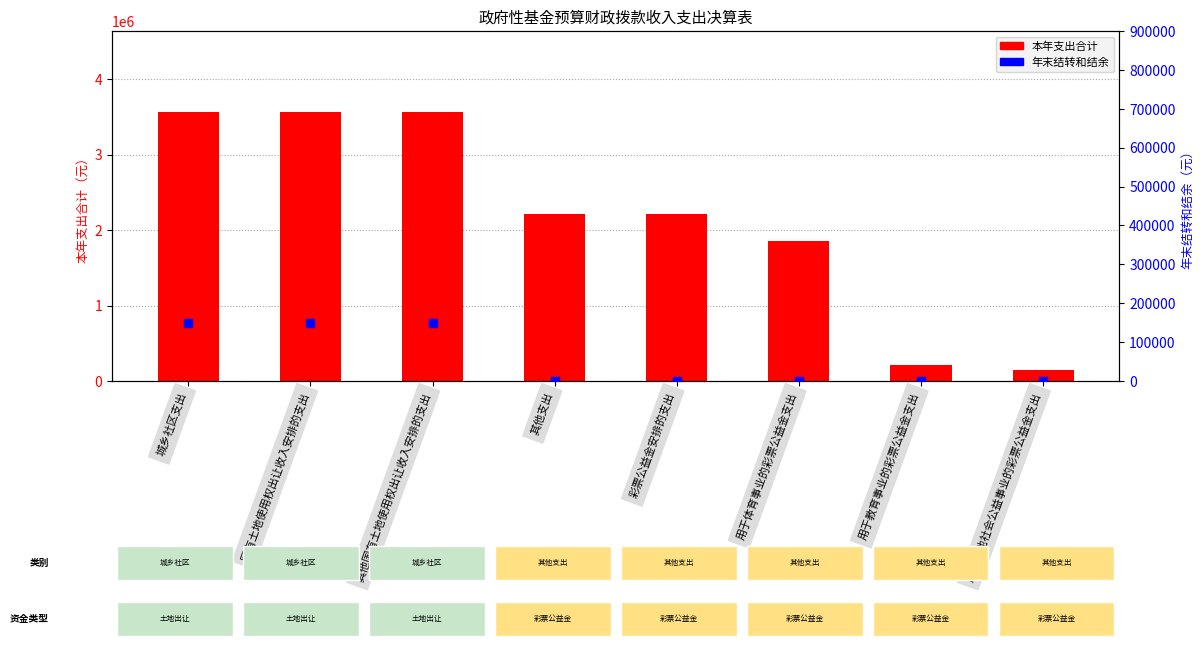

At which category is the sum across all series the highest?

城乡社区支出